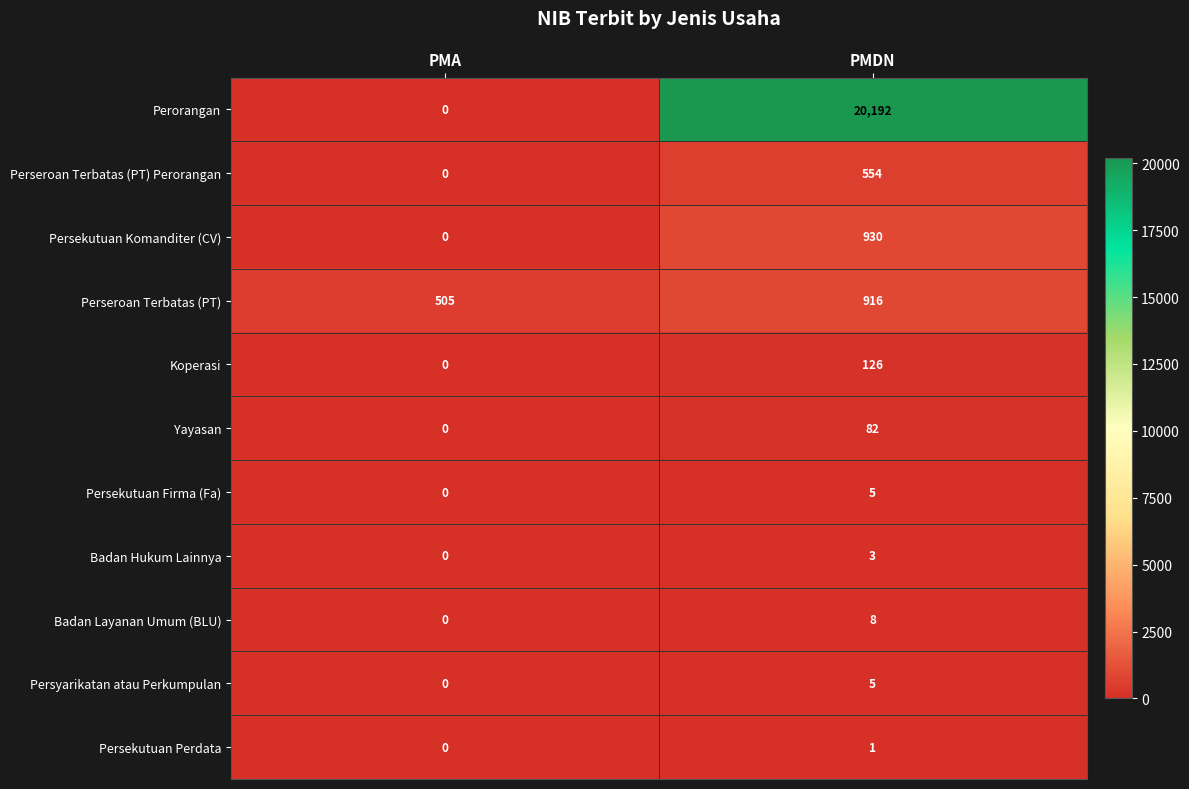

Which label corresponds to the largest value in the chart?

PMDN